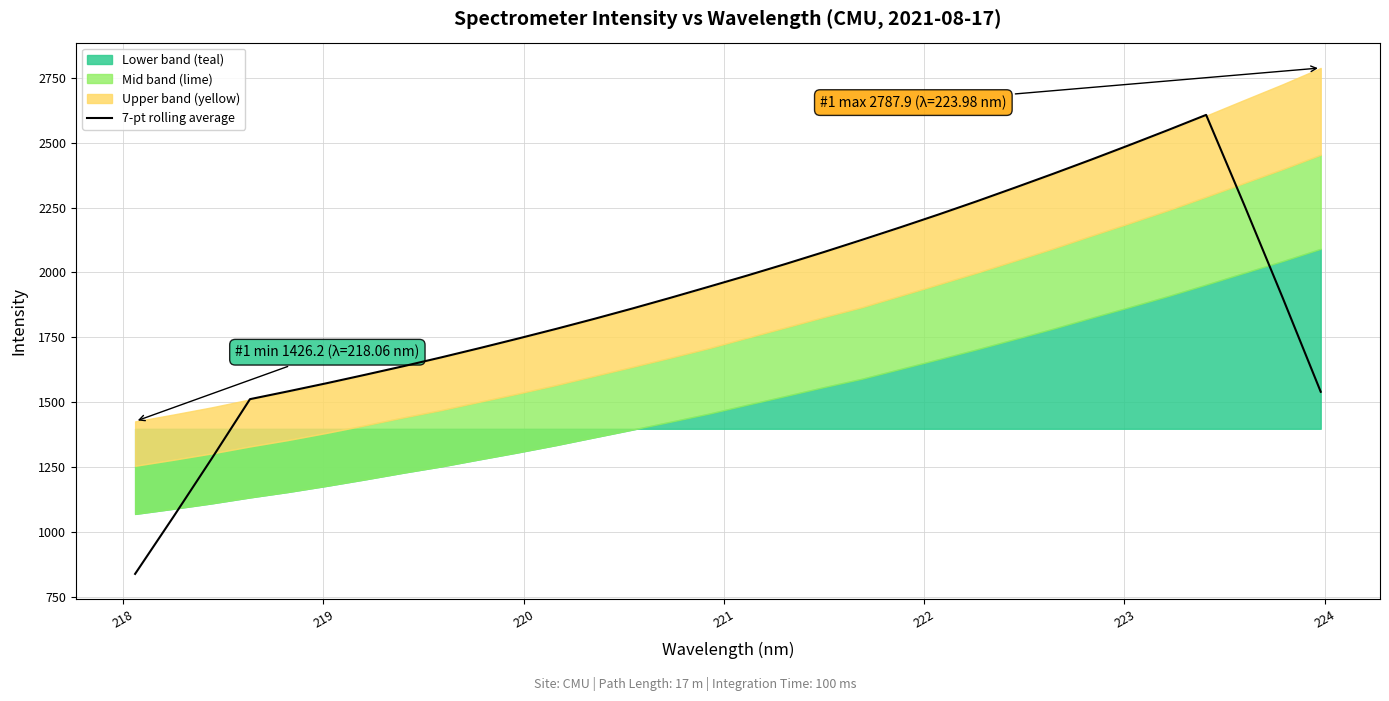

What is the value of the 31st point from the left?

1903.8